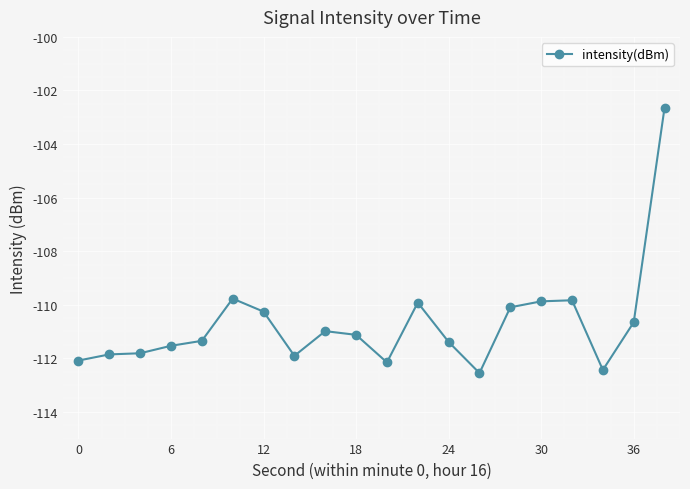

What is the value of the 9th point from the left?

-111.0